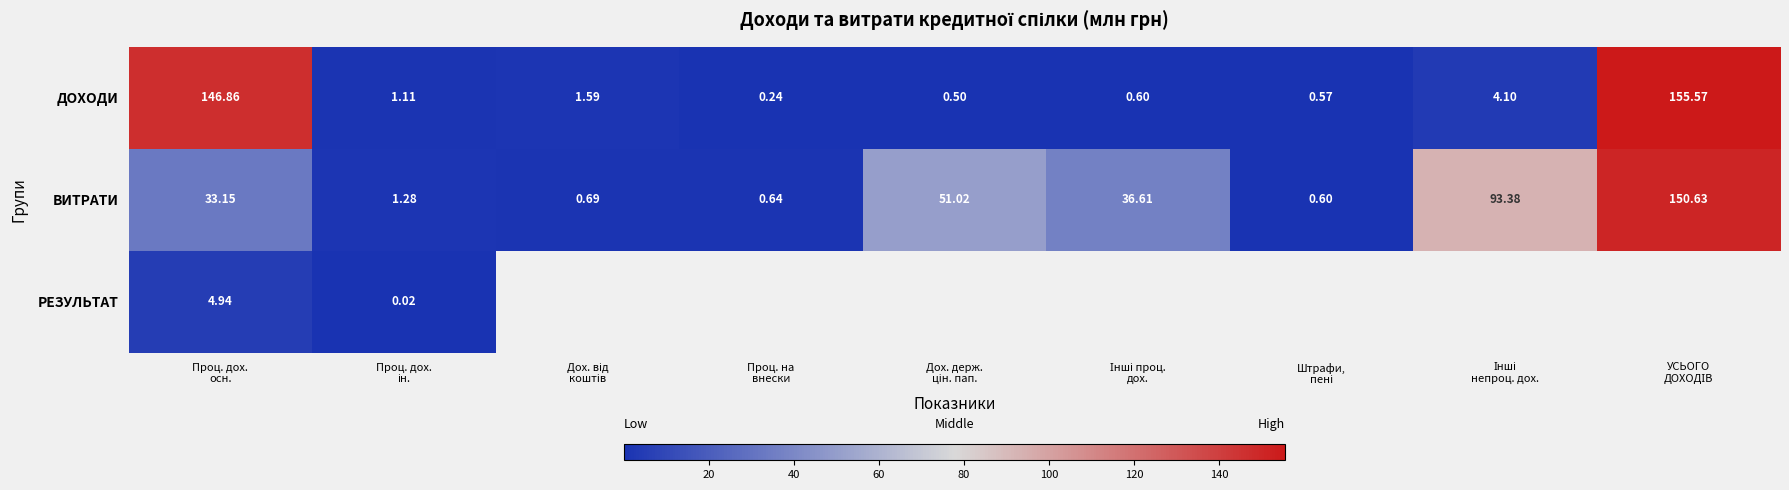

What is the difference between the second highest and second lowest values in the ДОХОДИ series?

146.4